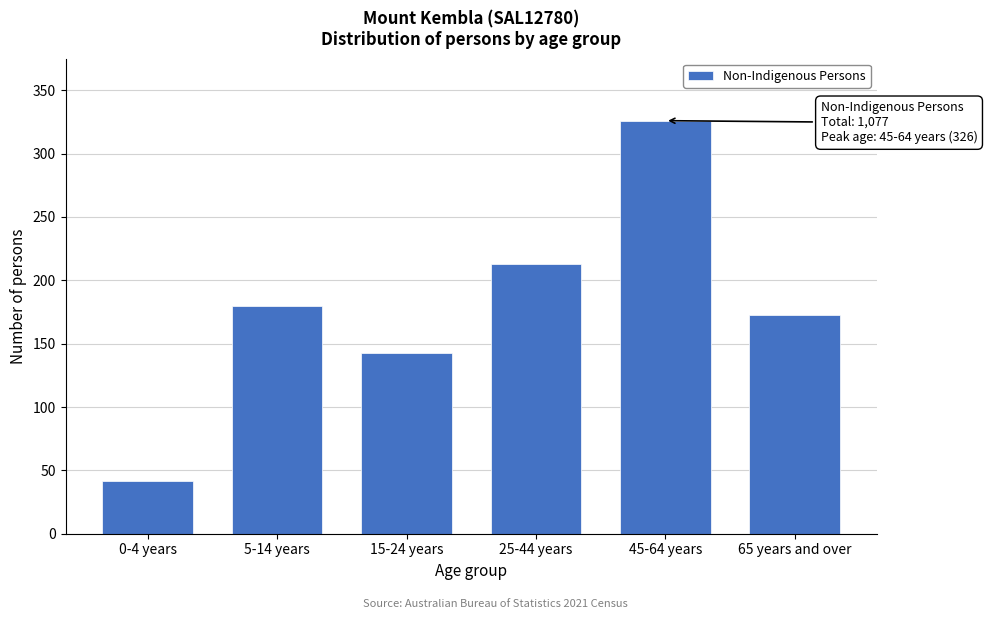

Reading left to right, list all the values displayed in this chart.

42	180	143	213	326	173